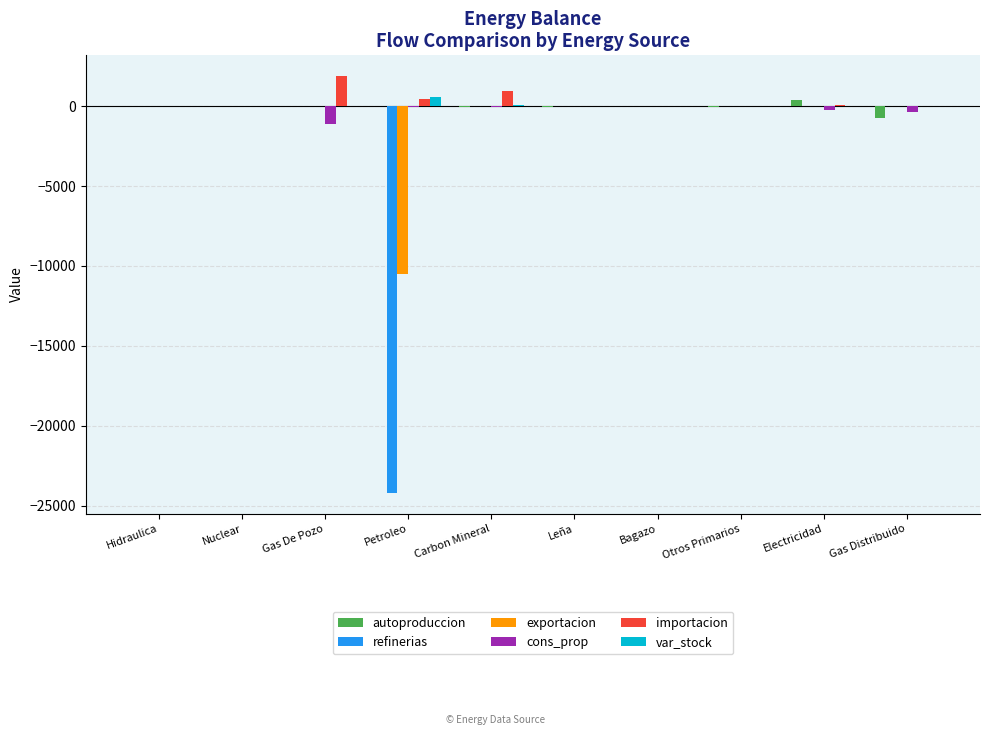

Which series changed the most between Petroleo and Otros Primarios?

refinerias